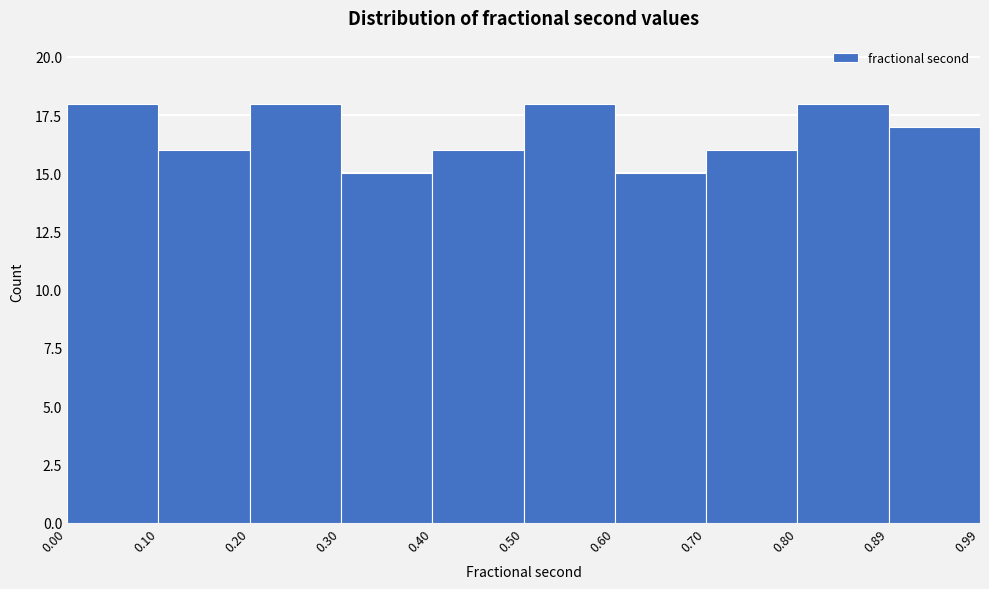

Reading left to right, list every bar in this chart as the range it spans on the x-axis followed by its height. The values are not printed on the chart, so give them approximately, as read against the axis.

0.00 to 0.10: 18
0.10 to 0.20: 16
0.20 to 0.30: 18
0.30 to 0.40: 15
0.40 to 0.50: 16
0.50 to 0.60: 18
0.60 to 0.70: 15
0.70 to 0.80: 16
0.80 to 0.89: 18
0.89 to 0.99: 17